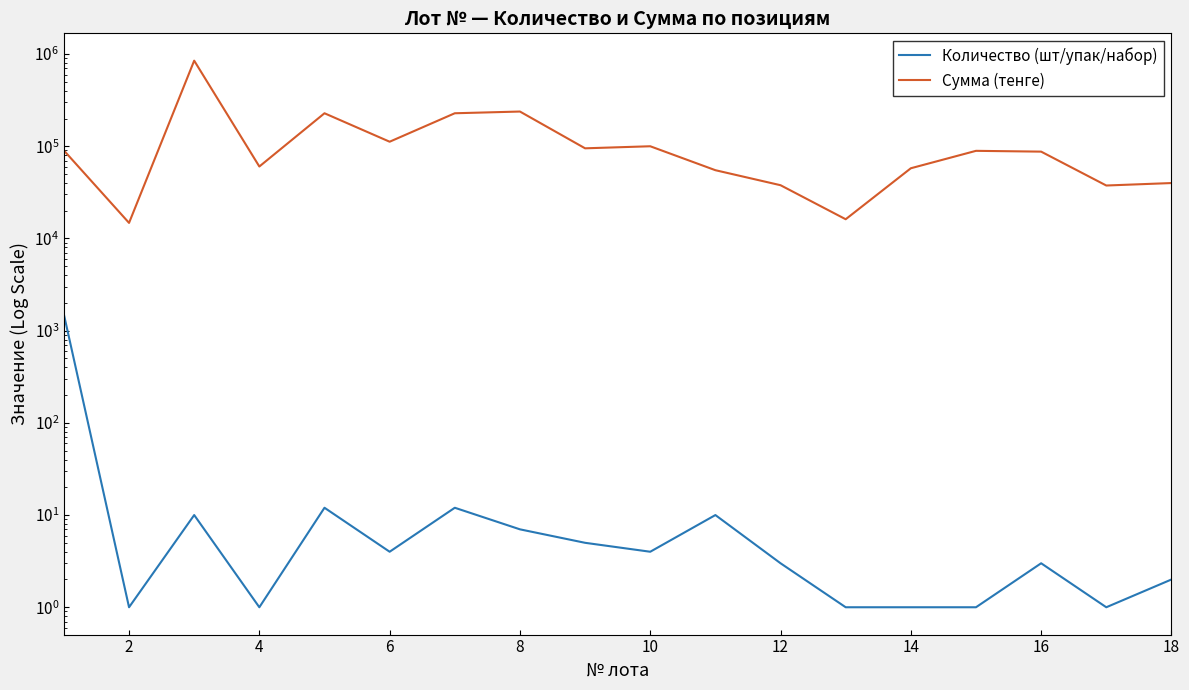

What is the smallest value displayed?

1